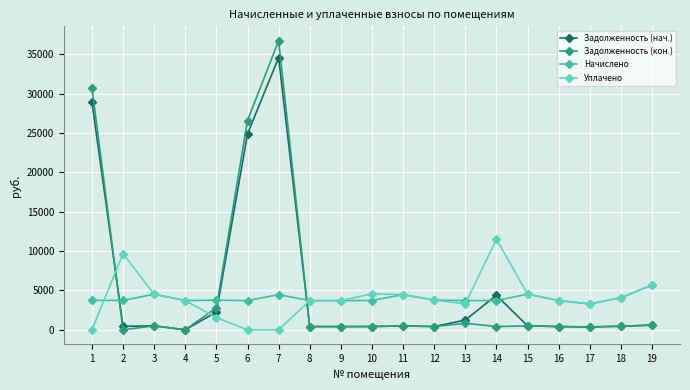

The value of Уплачено at 2 is 9664.9. True or false?

True